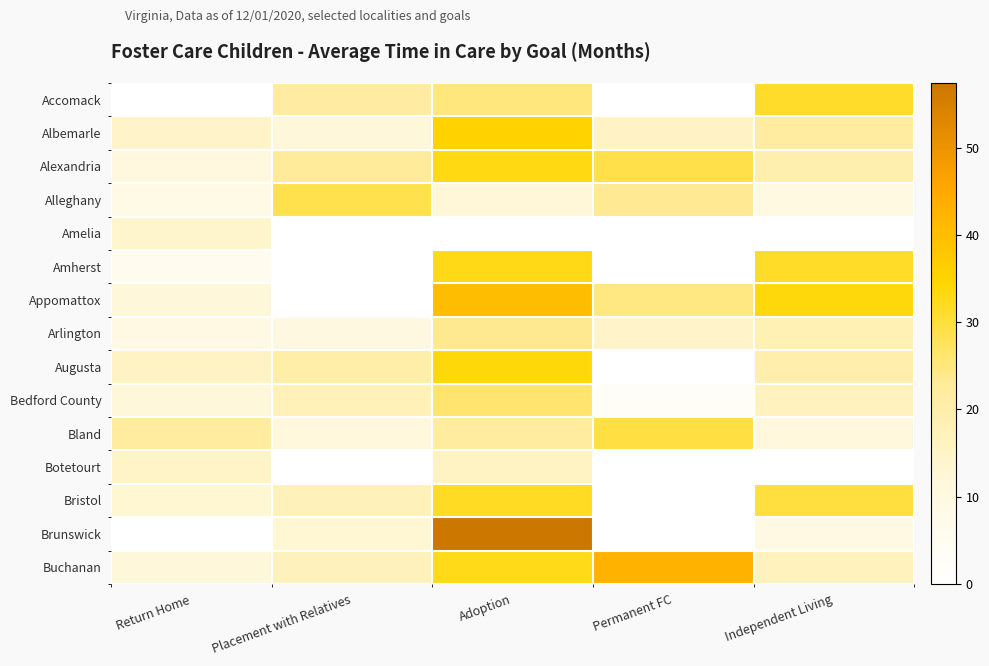

At which category does the chart reach its peak across all series?

Adoption